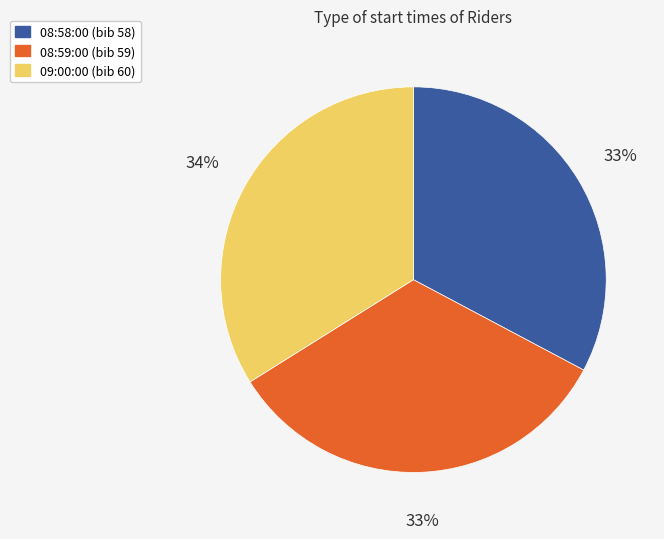

Count the number of slices in the pie.

3